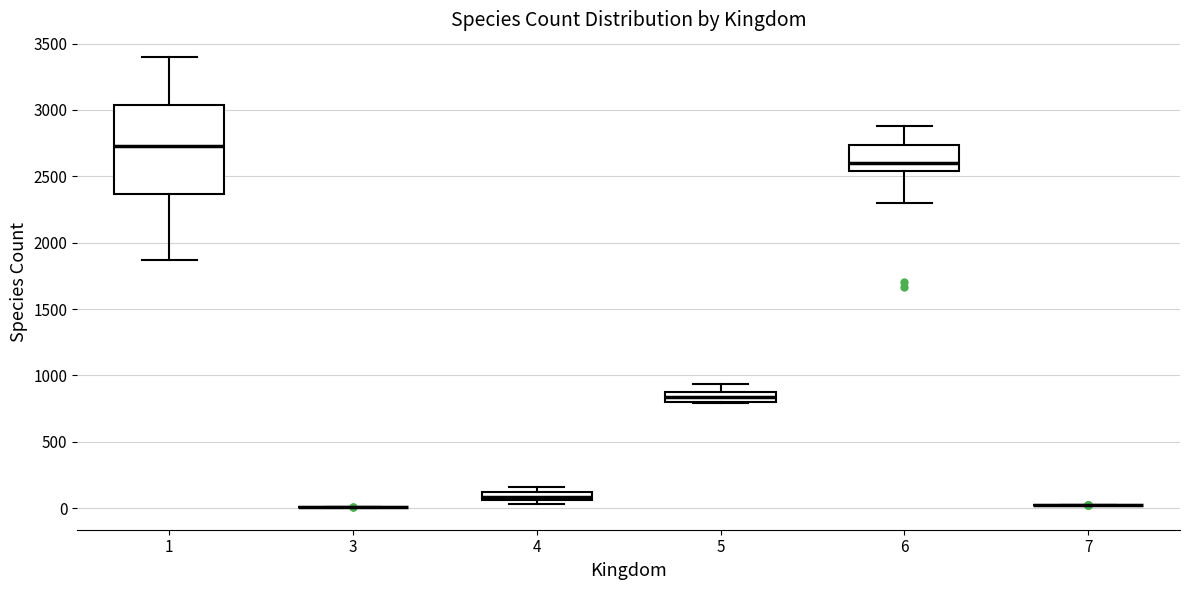

Which box is the tallest, from its lower edge to its upper edge?

1